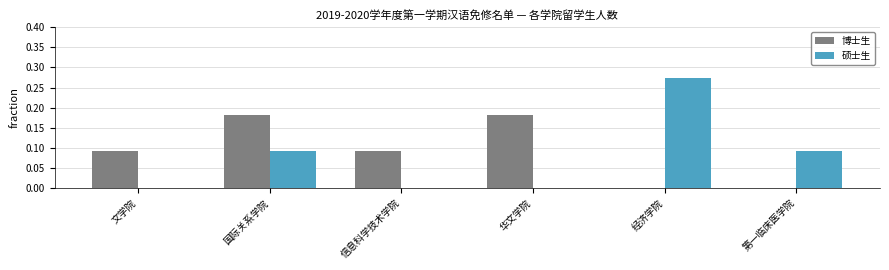

How many data points does each series have?

6